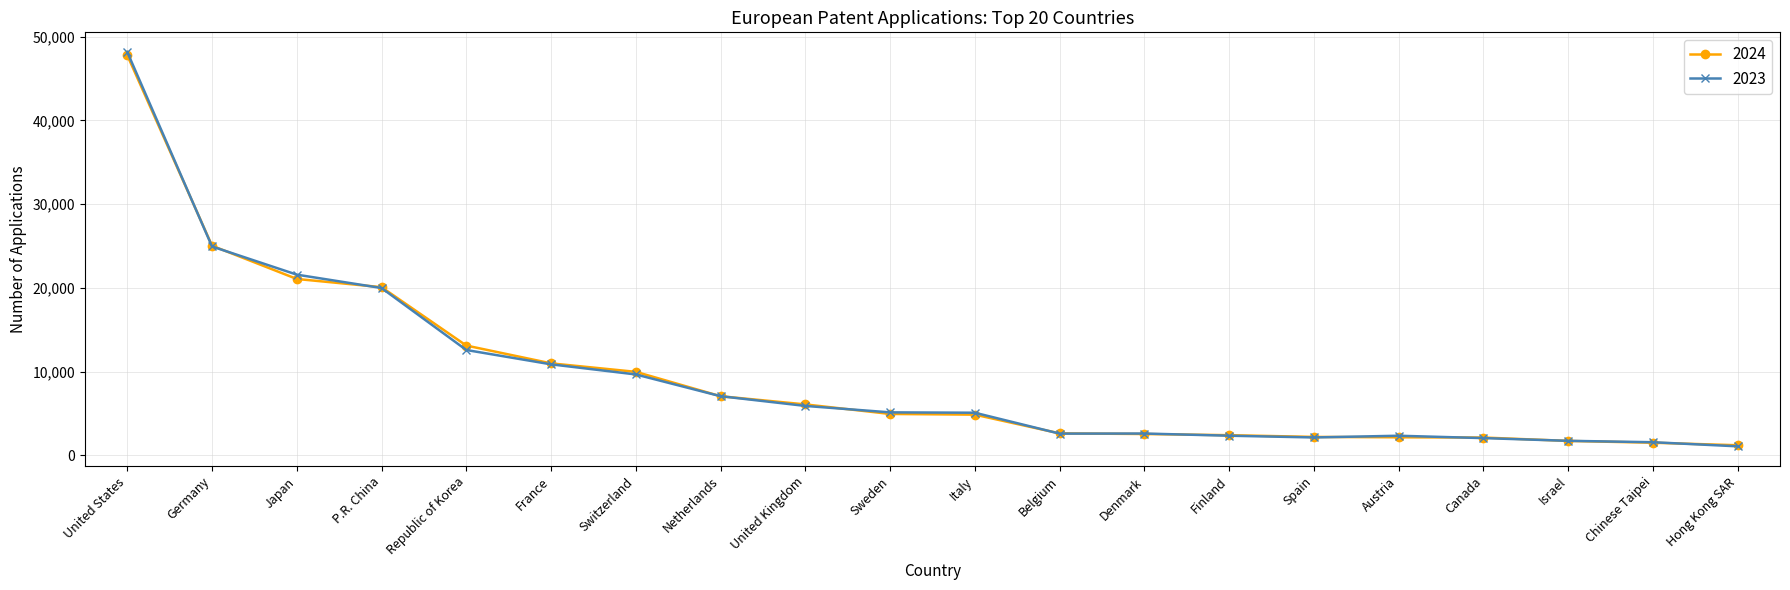

Is it true that 2023 equals 2332 at Austria?

True